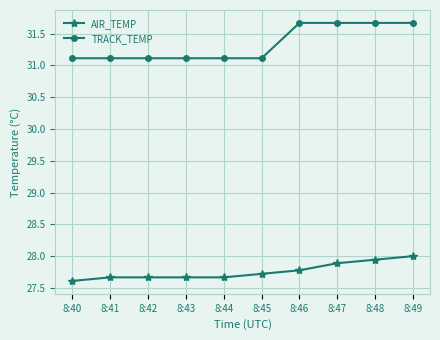

The AIR_TEMP series shows 15.5 at 8:43. True or false?

False